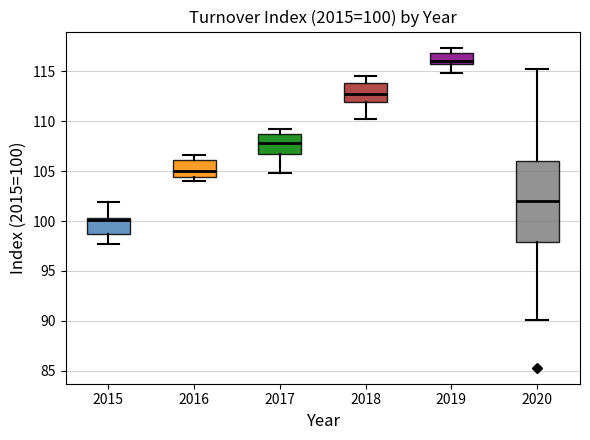

Comparing the boxes themselves (not the whiskers), which one is the tallest?

2020